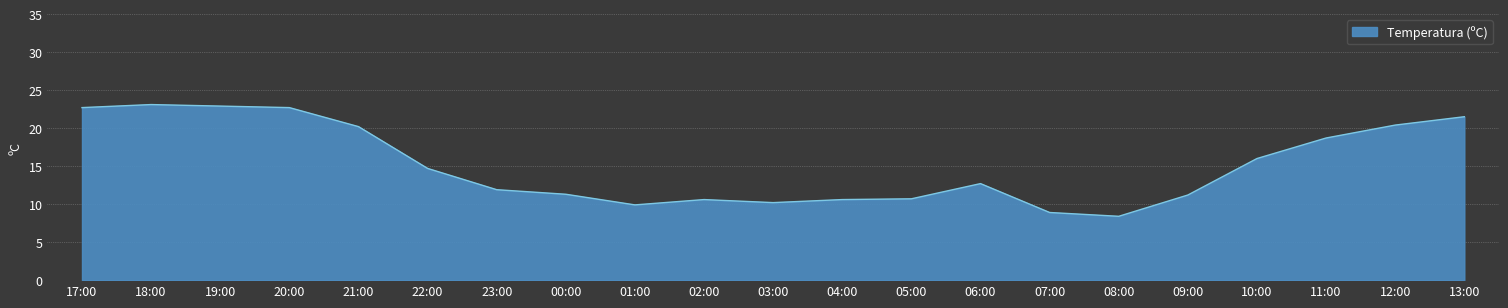

What position from the left is 06:00?

14